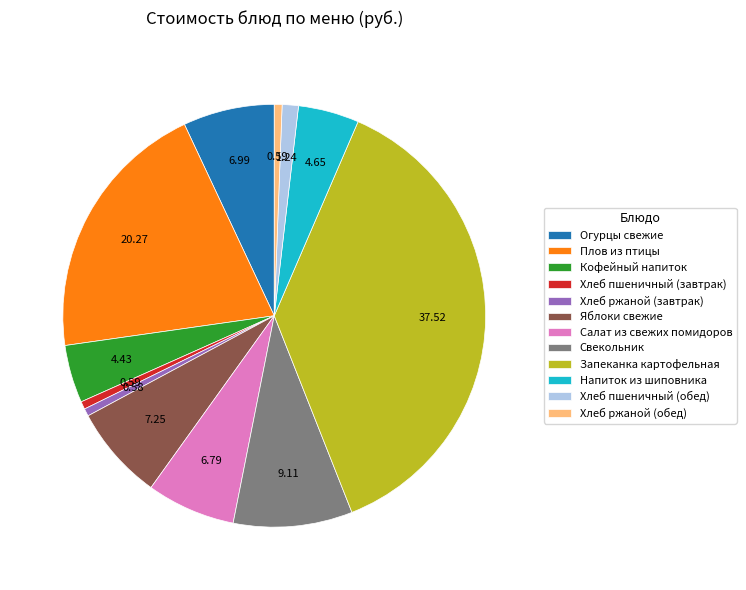

Is the sum of Плов из птицы and Огурцы свежие greater than half?

No